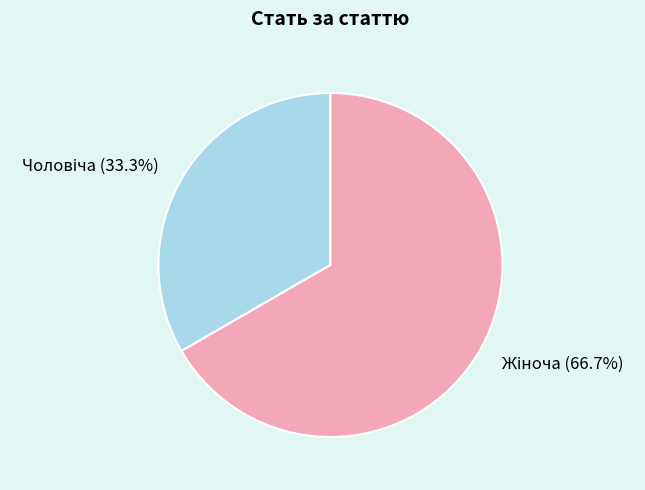

Which has a higher value, Чоловіча or Жіноча?

Жіноча